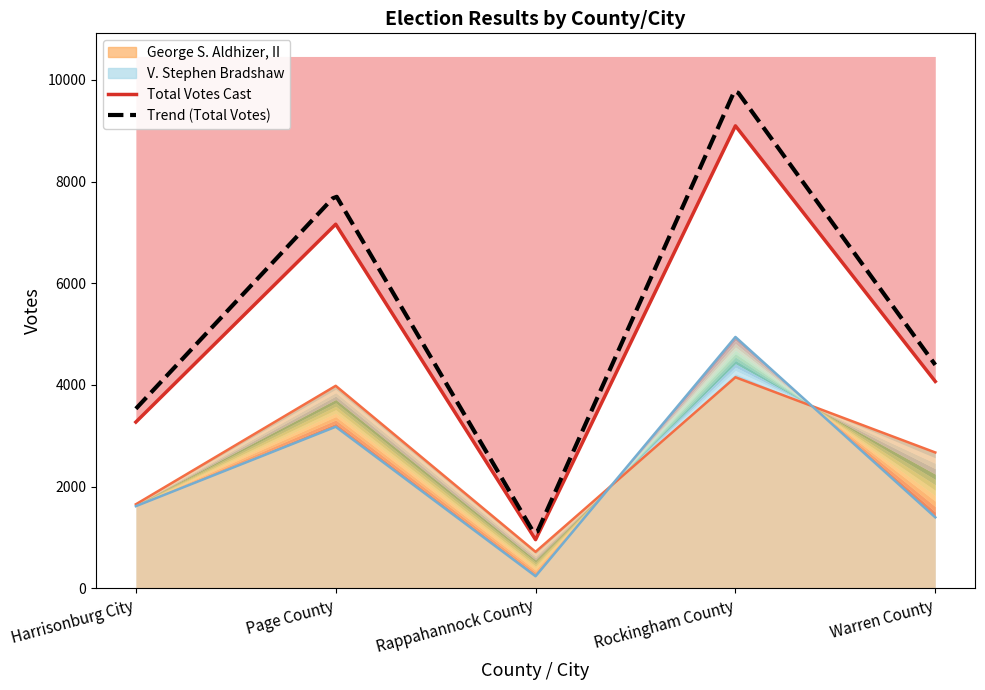

How many data points in George S. Aldhizer, II are less than 2673?

2